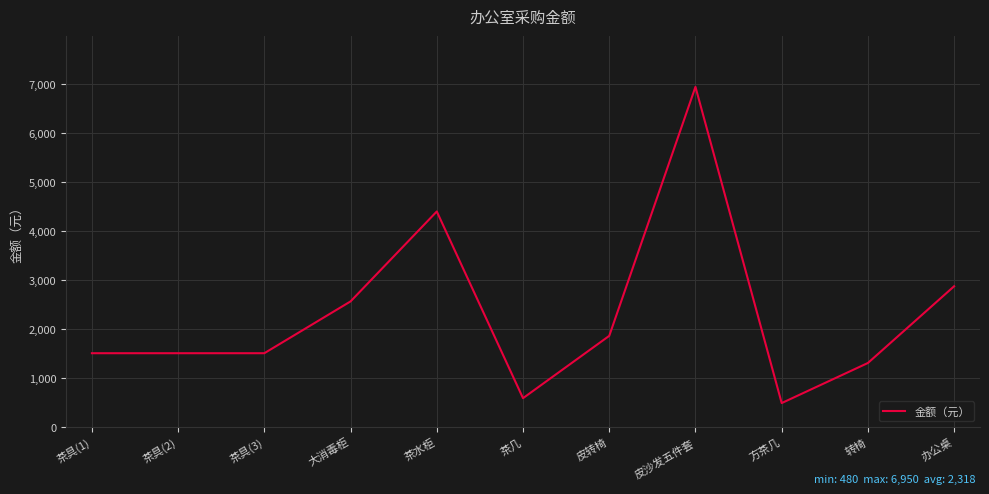

Approximately how many times larger is the value at 茶具(3) compared to 茶具(2)?

1.0